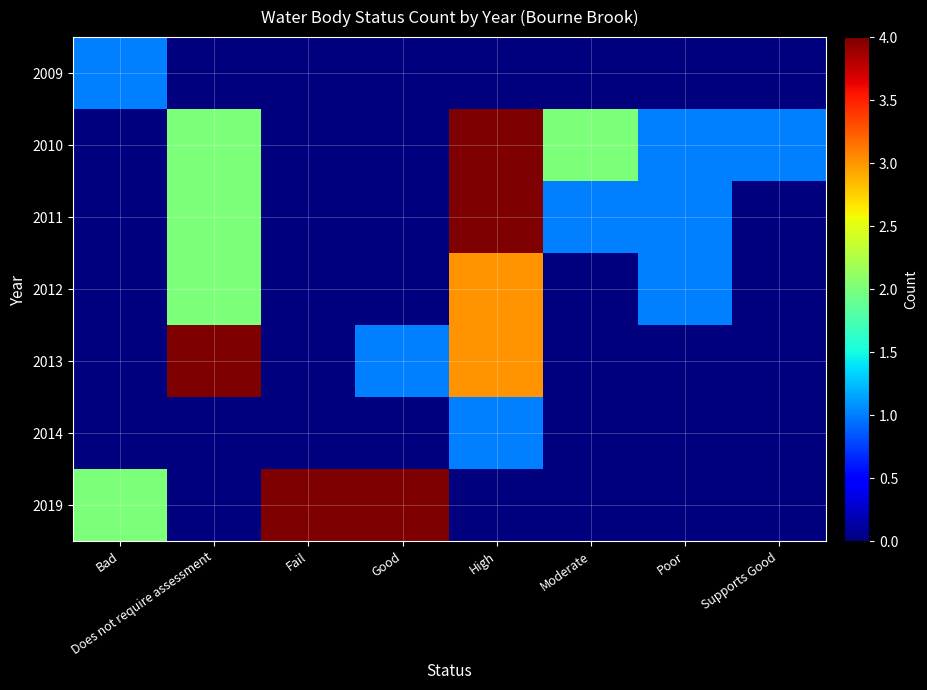

At how many categories does at least one series exceed 0?

8